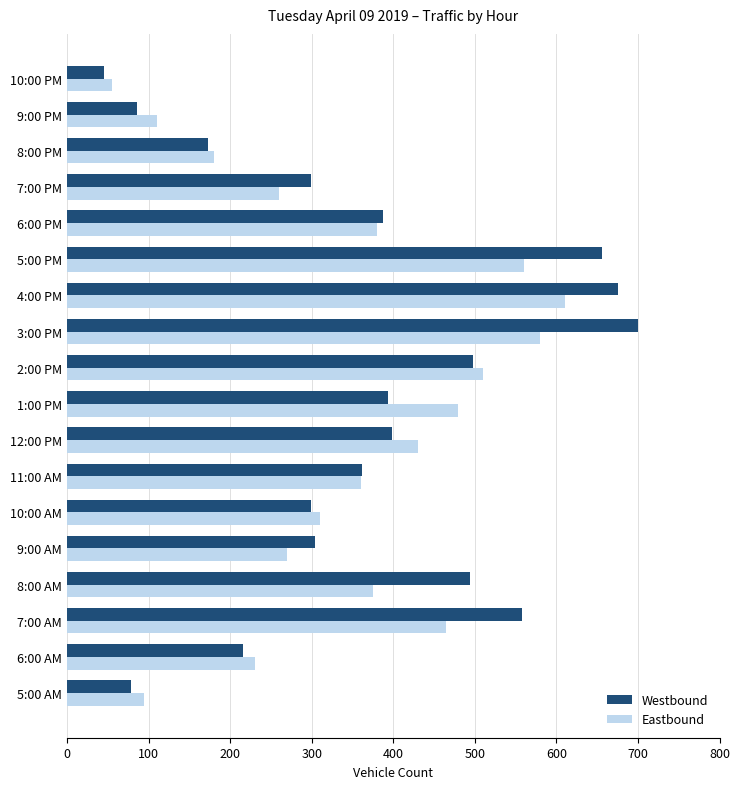

At how many categories does at least one series exceed 286?

13